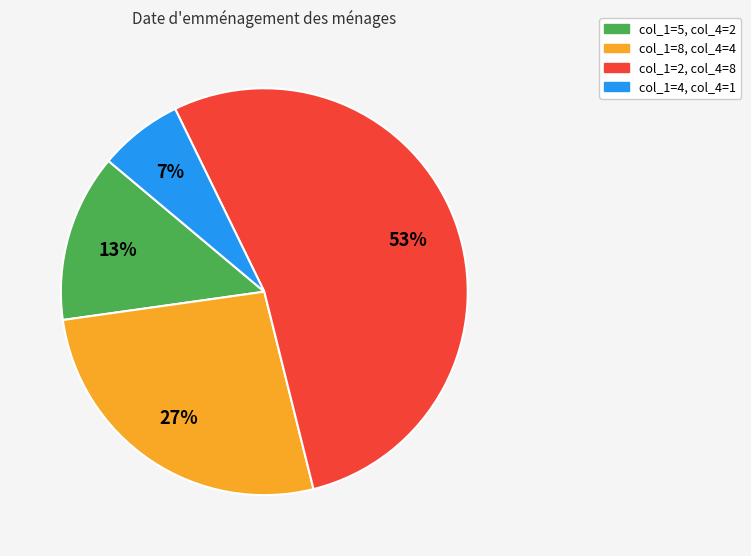

The col_1=5, col_4=2 slice represents 13% of the pie. True or false?

True